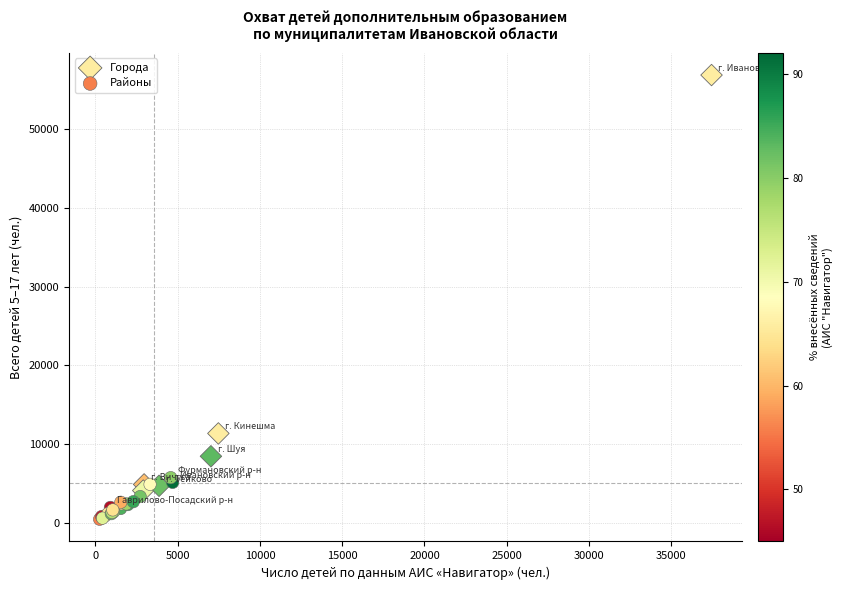

Which series contains the lowest Y value?

Районы